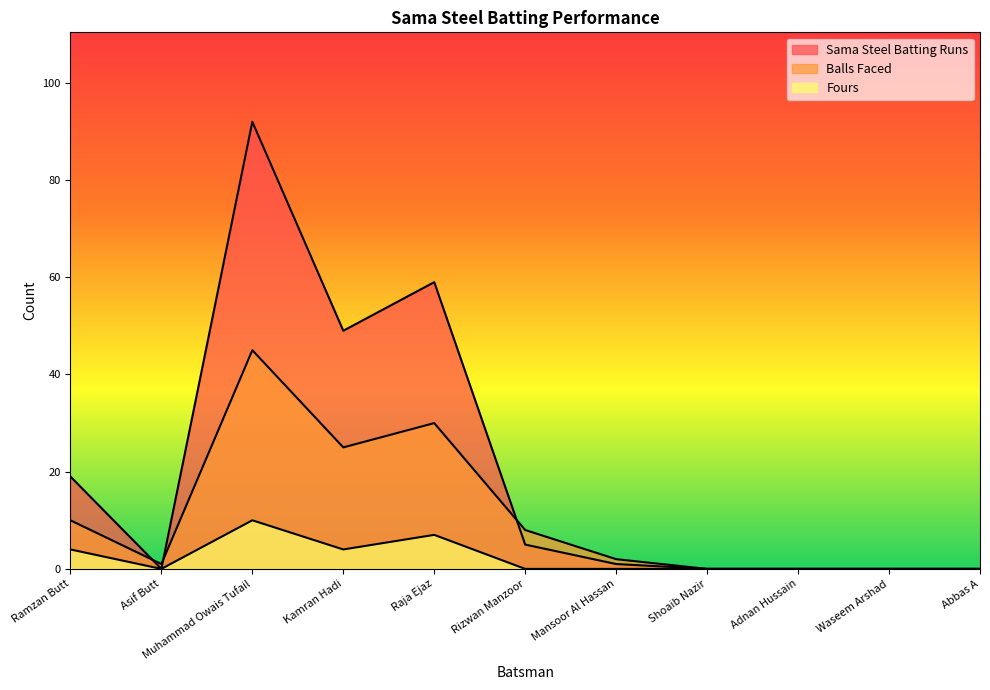

Between Waseem Arshad and Abbas A, which is larger?

Waseem Arshad